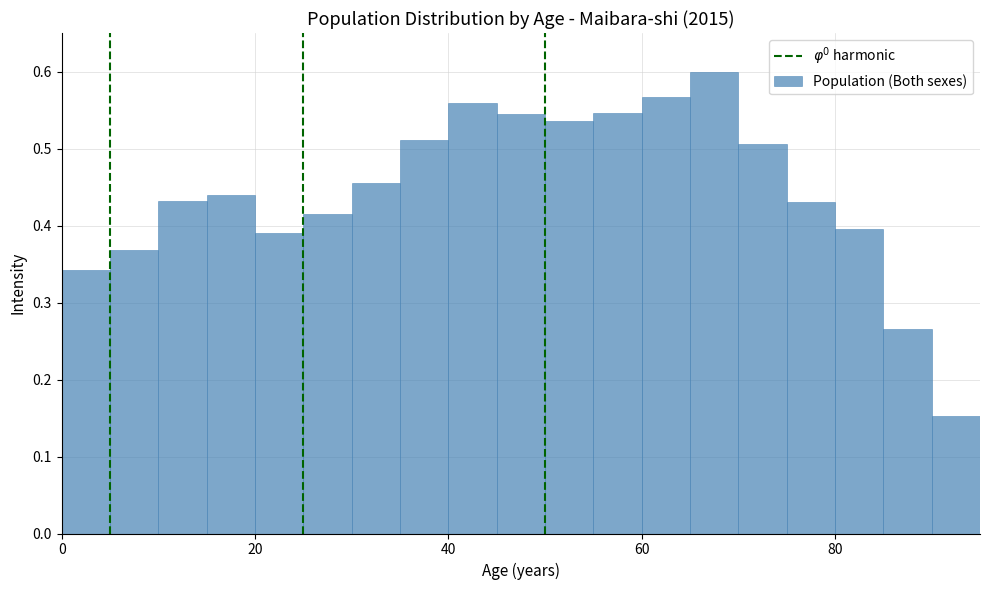

Around what value on the x-axis is the tallest bar? Give the approximate position of its centre, as read against the axis.

68